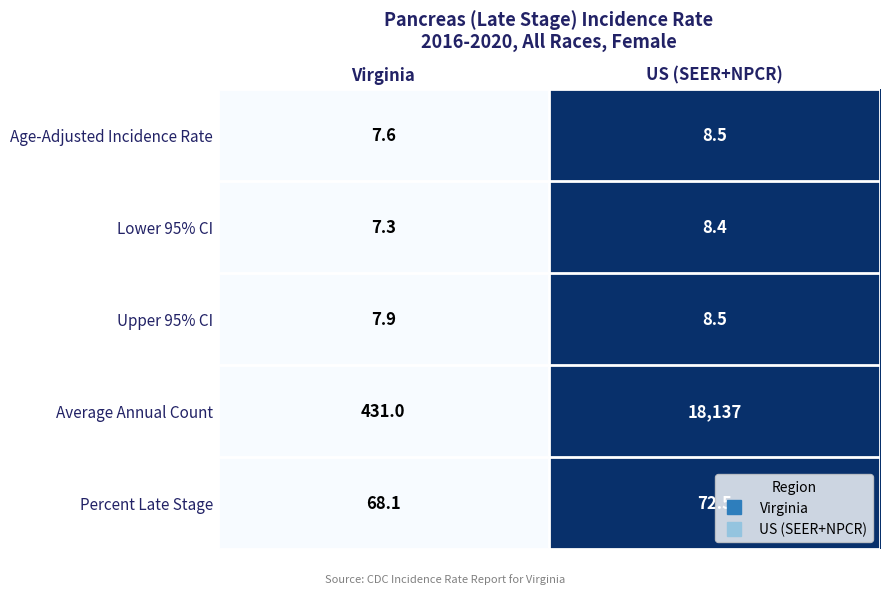

What is the sum of the Average Annual Count values at US (SEER+NPCR) and Virginia?

18568.0